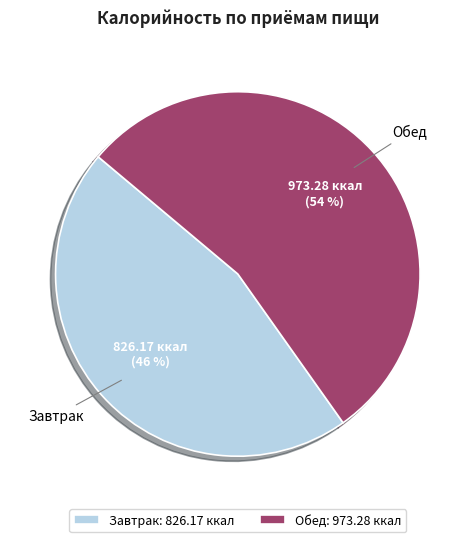

Combined, do Завтрак: 826.17 ккал and Обед: 973.28 ккал account for over 50%?

Yes